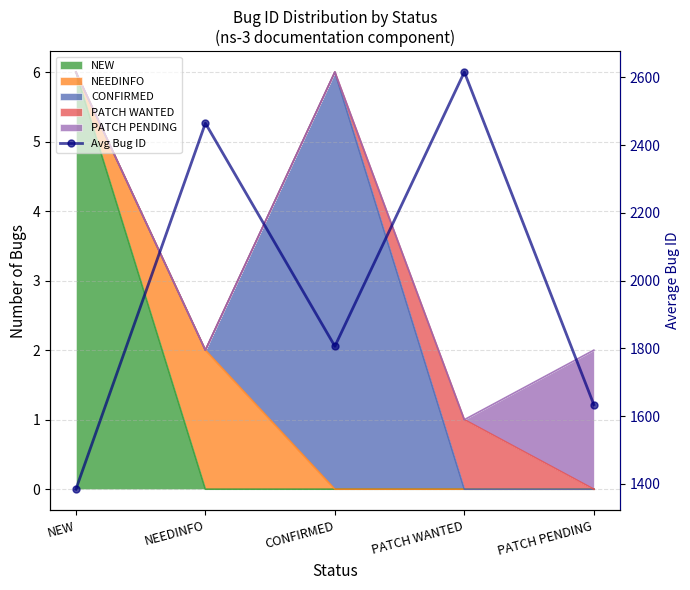

Which has a higher value, NEEDINFO or NEW?

NEEDINFO